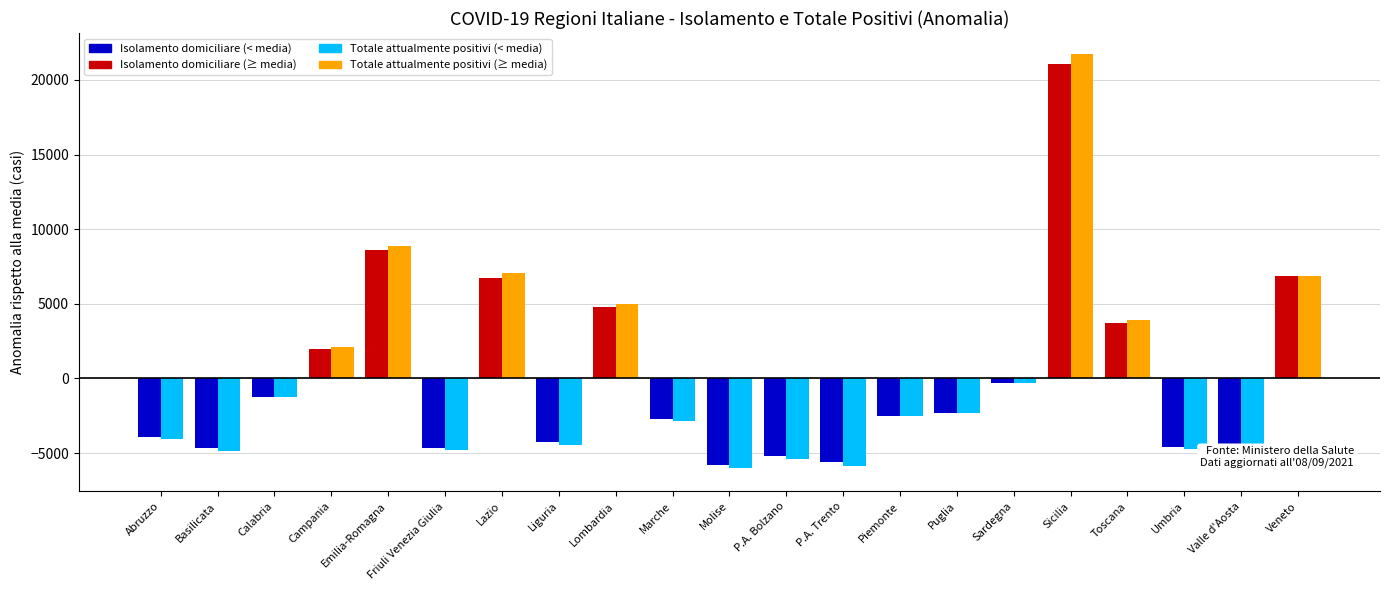

At which label does Isolamento domiciliare first exceed -2509?

Calabria